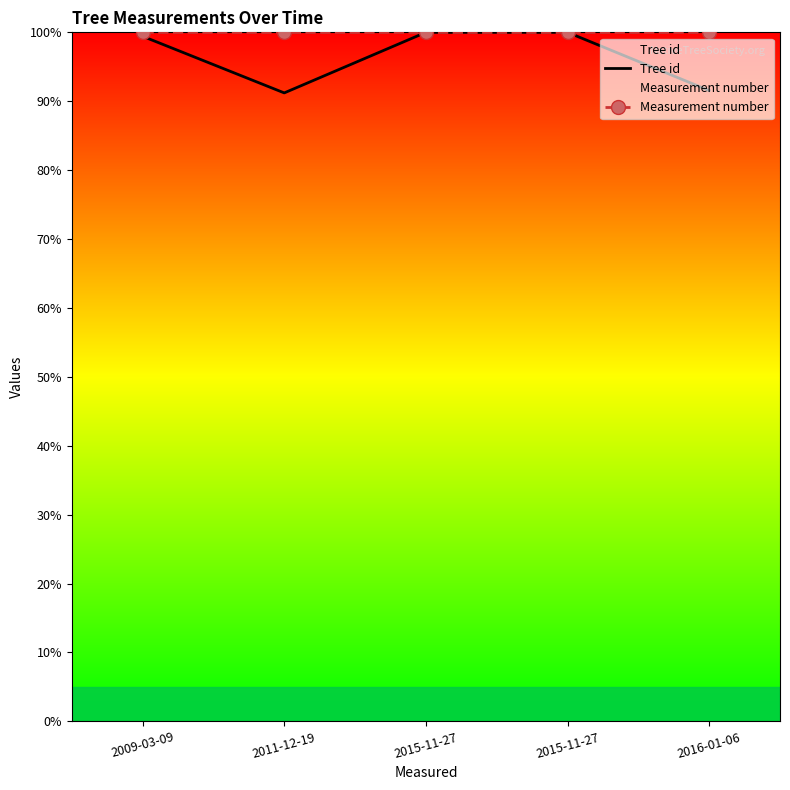

Rank the series at 2011-12-19 from highest to lowest value.

Measurement number, Tree id